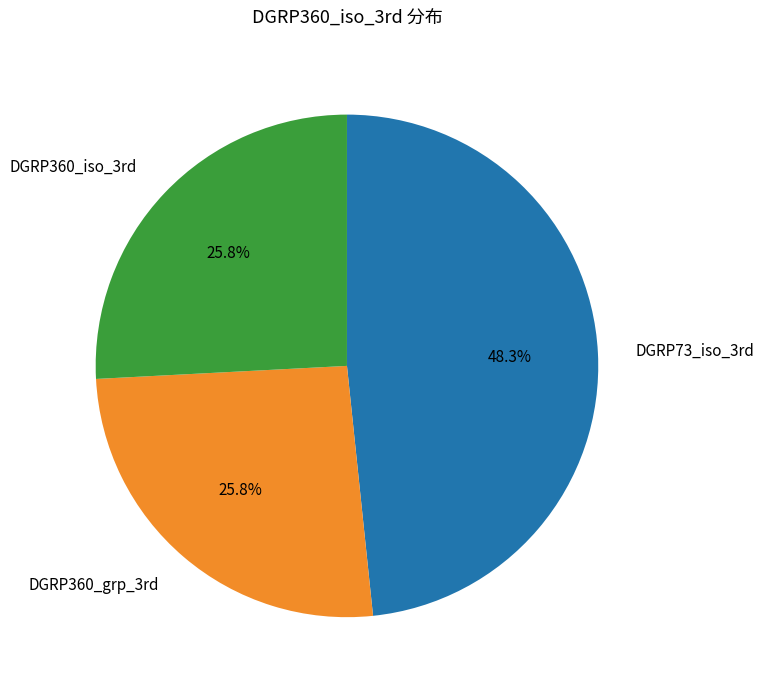

Which slice is the largest?

DGRP73_iso_3rd